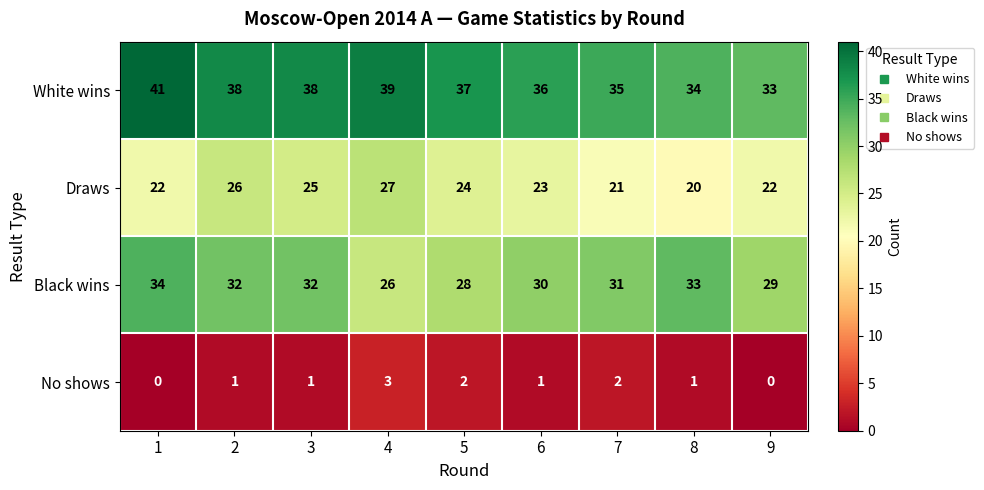

What is the maximum value shown in the chart?

41